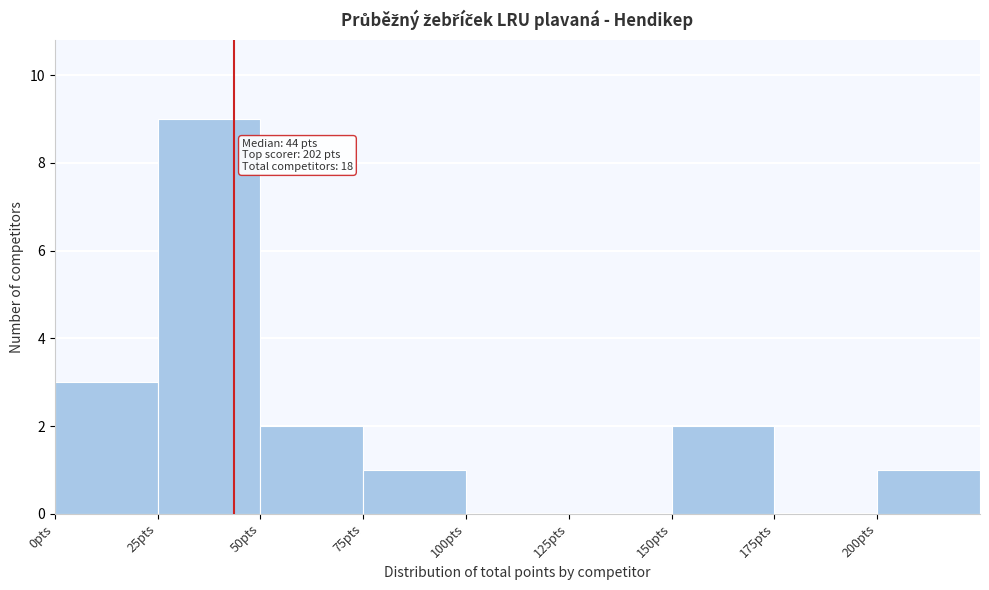

Which range on the x-axis has the tallest bar?

25 to 50